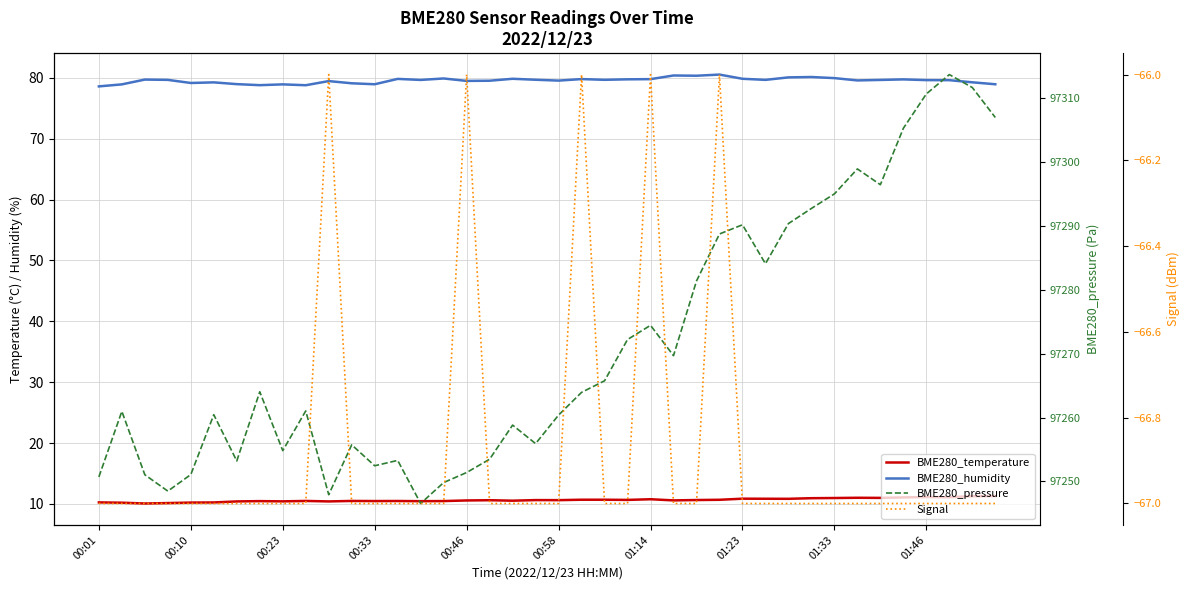

Between 00:23 and 14, which series saw the biggest shift?

BME280_pressure